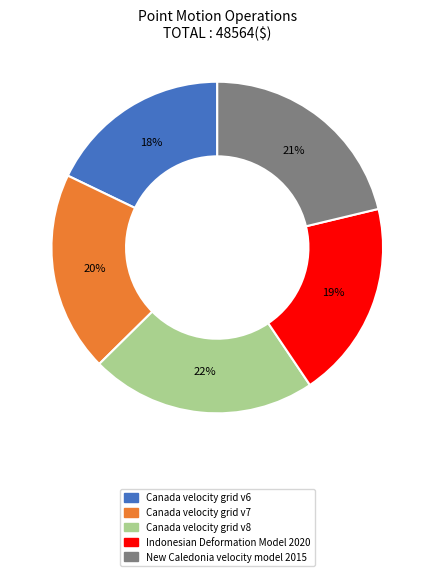

To the nearest percent, what percentage of the pie is Indonesian Deformation Model 2020?

19%